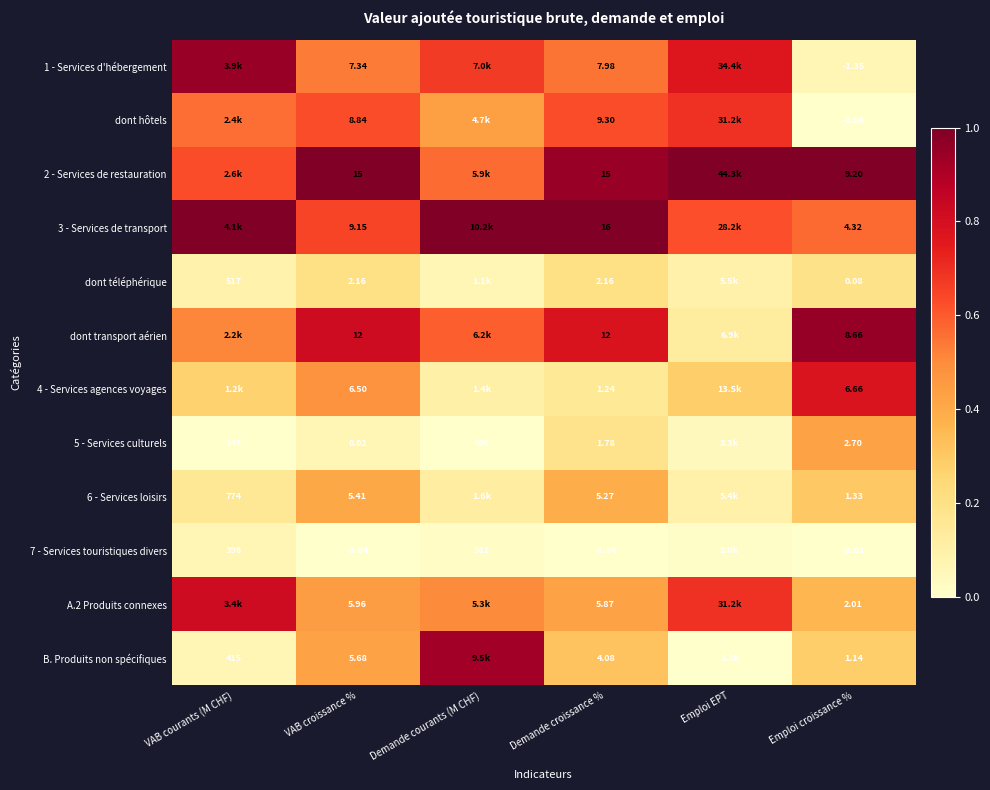

Is the value of 4 - Services agences voyages at Emploi croissance % greater than the value of 3 - Services de transport at Demande croissance %?

No